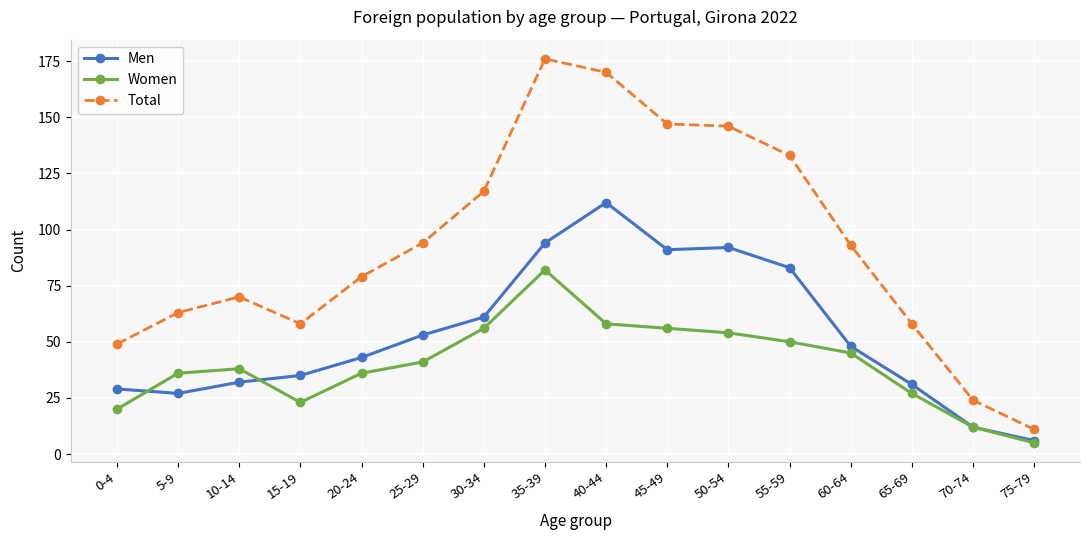

True or false: Women has more than 2 points higher than both neighbors.

False